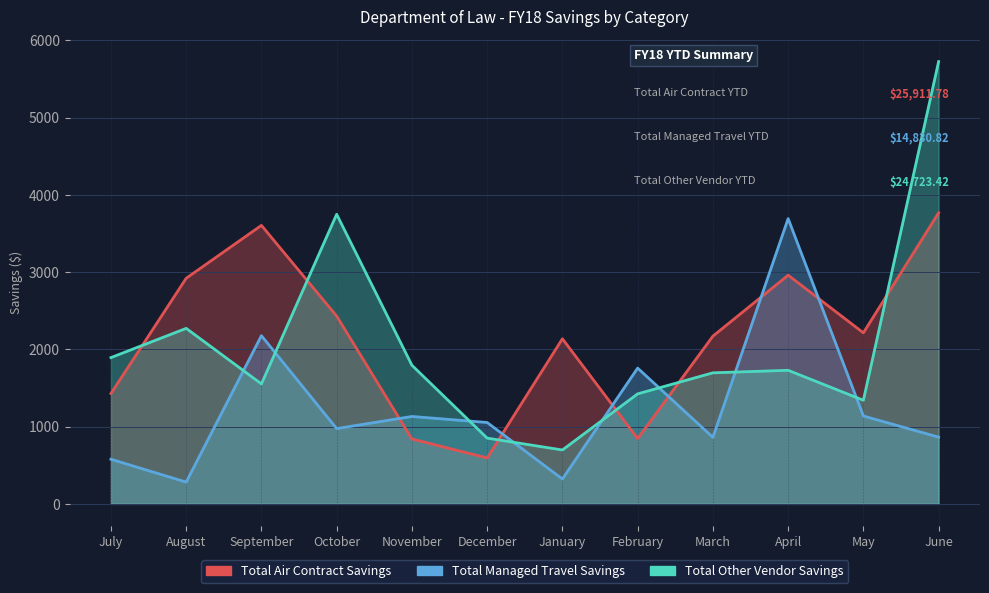

True or false: Total Managed Travel Savings and Total Air Contract Savings cross at least once.

True